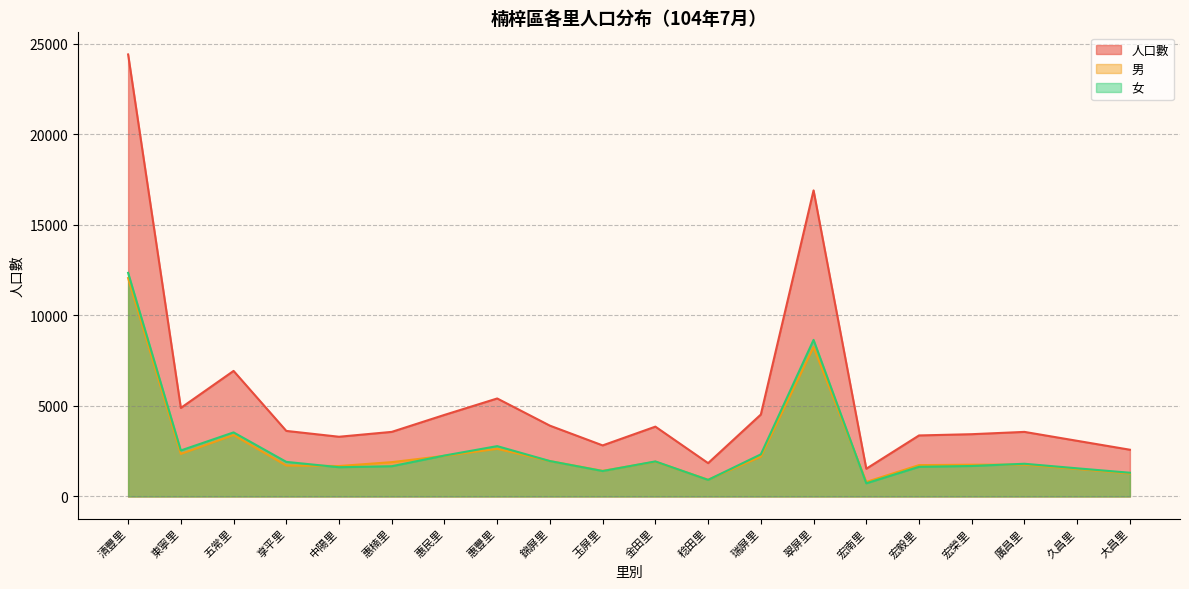

How many lines are shown in the chart?

3